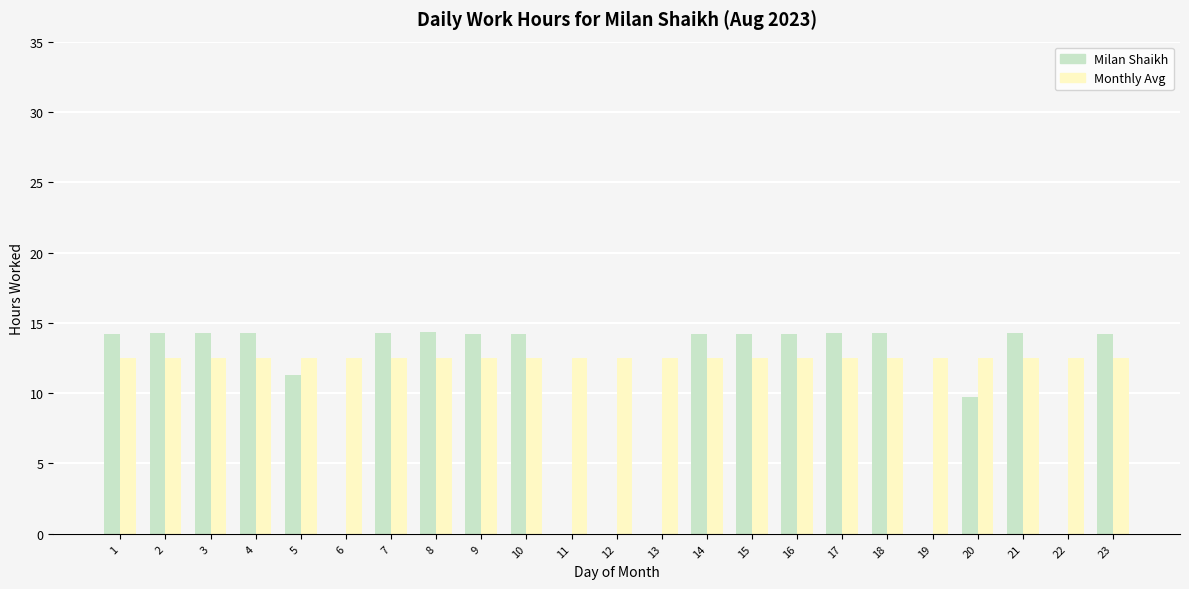

The value of Monthly Avg at 7 is 18.3. True or false?

False